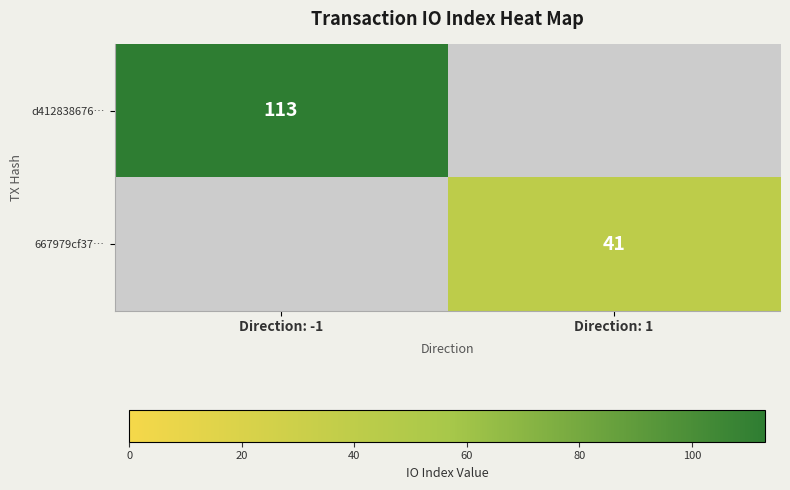

The value of d412838676… at Direction: -1 is 113. True or false?

True